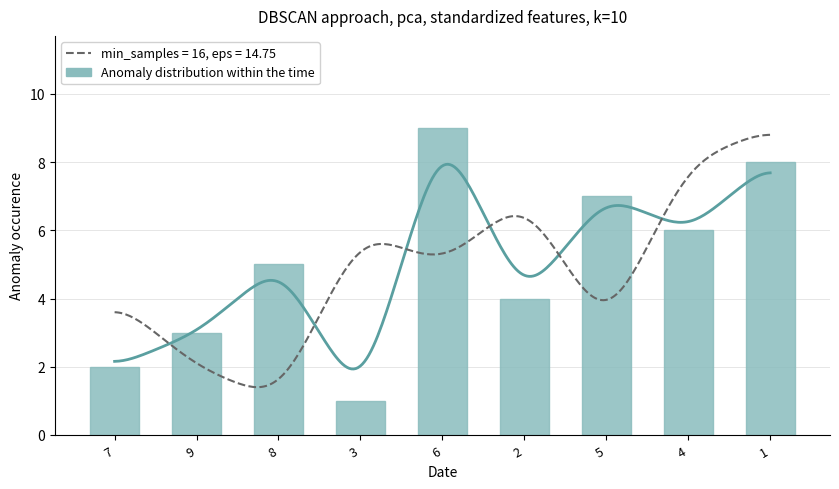

Reading right to left, transcribe all the data shown in this chart.

1=8	4=6	5=7	2=4	6=9	3=1	8=5	9=3	7=2